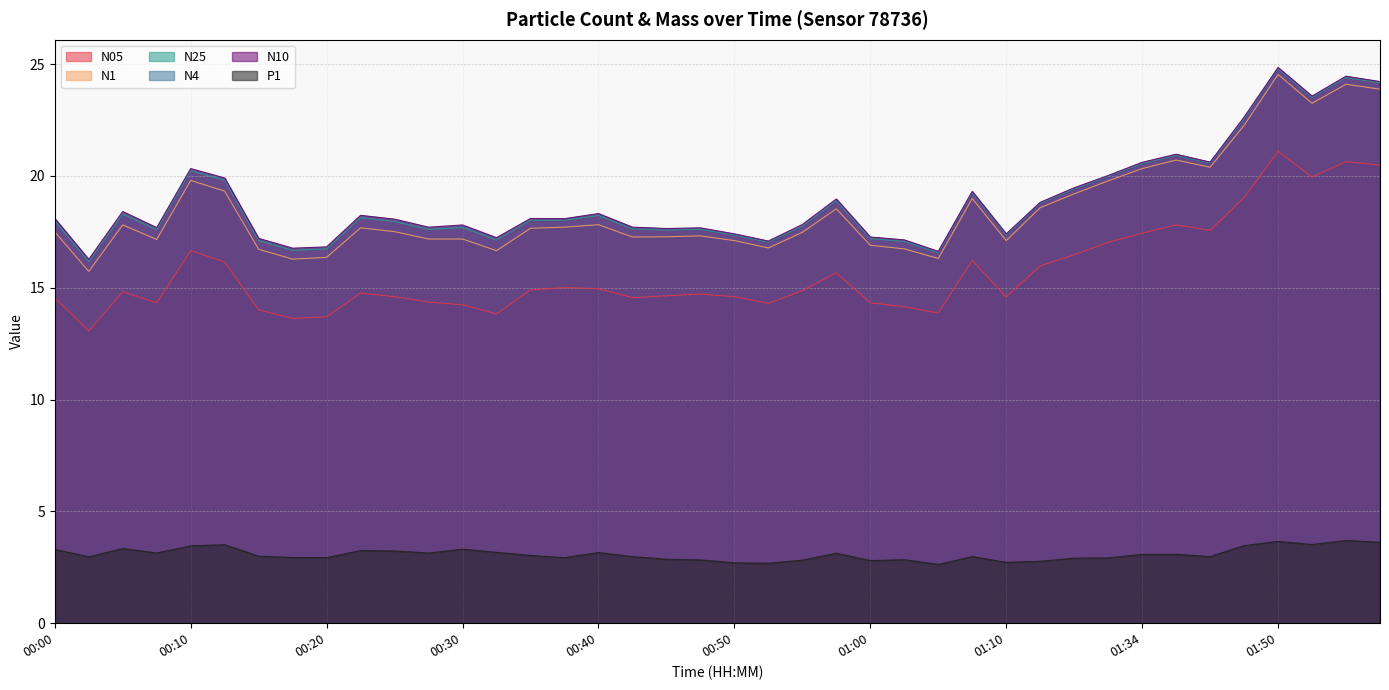

True or false: N1 and N25 intersect in this chart.

False